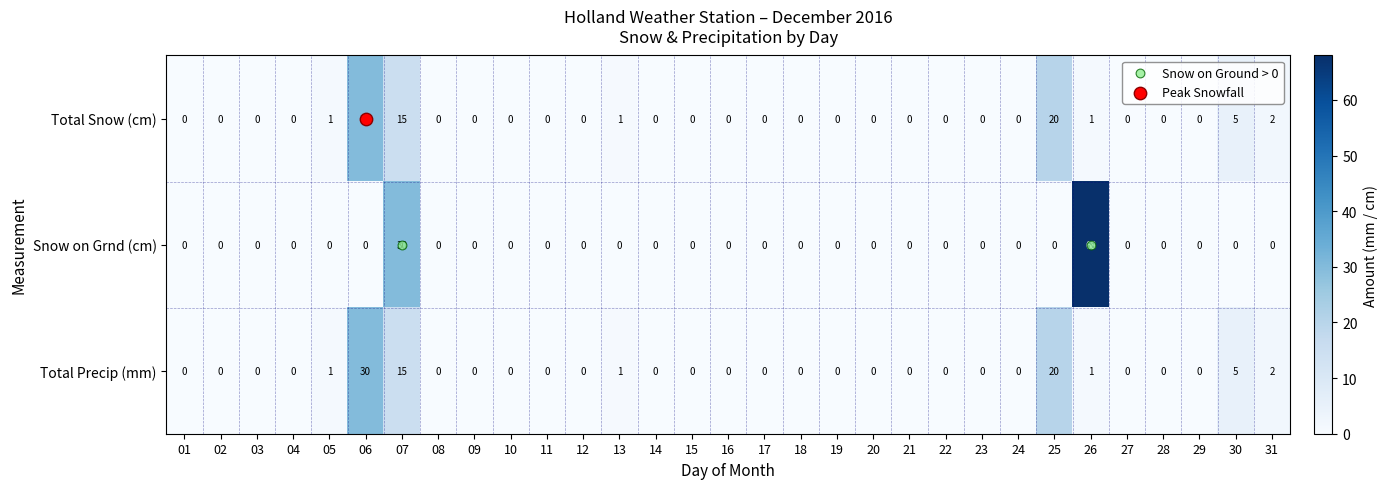

Which series has the largest range (max minus min)?

Snow on Grnd (cm)